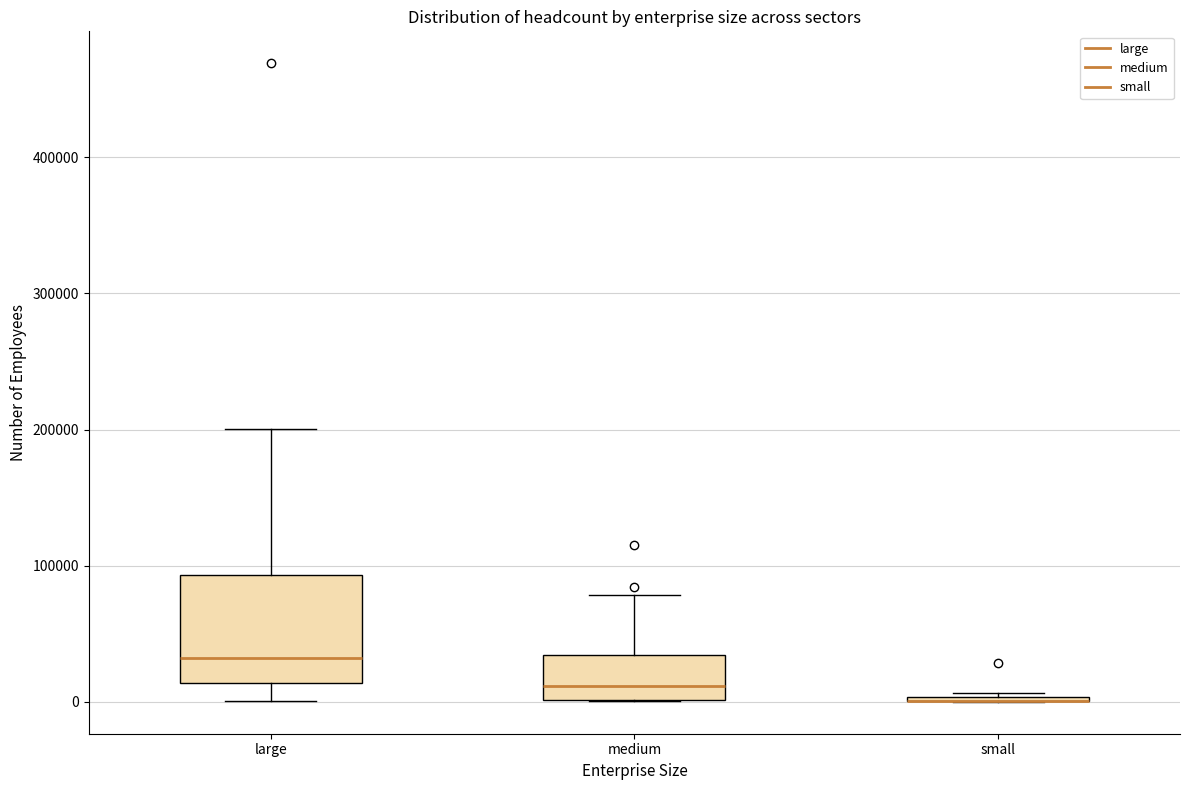

Where does the upper whisker of the box for medium end on the y-axis? The values are not printed on the chart, so give them approximately, as read against the axis.

80000